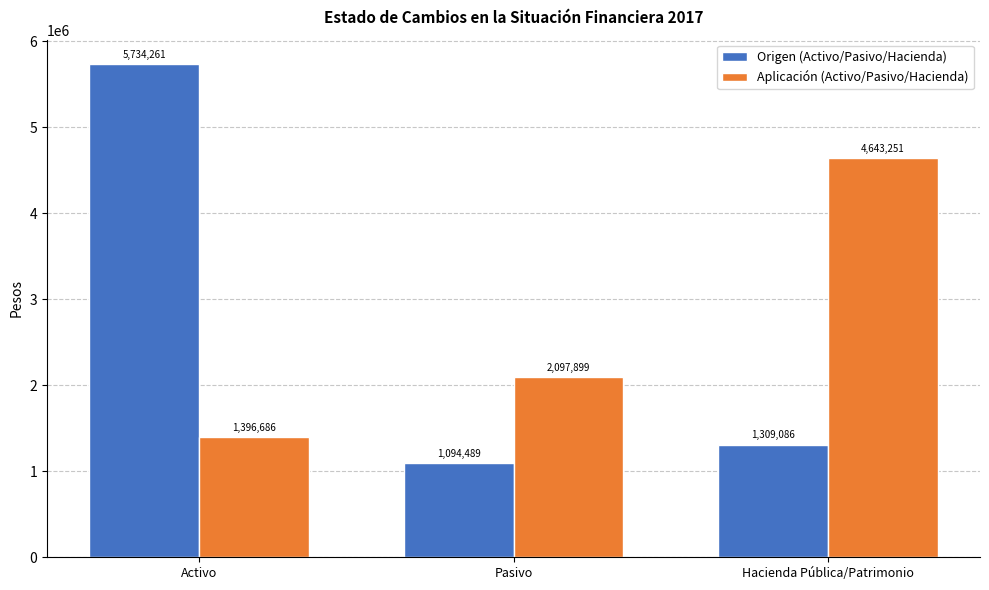

At which label does Aplicación (Activo/Pasivo/Hacienda) reach its peak?

Hacienda Pública/Patrimonio